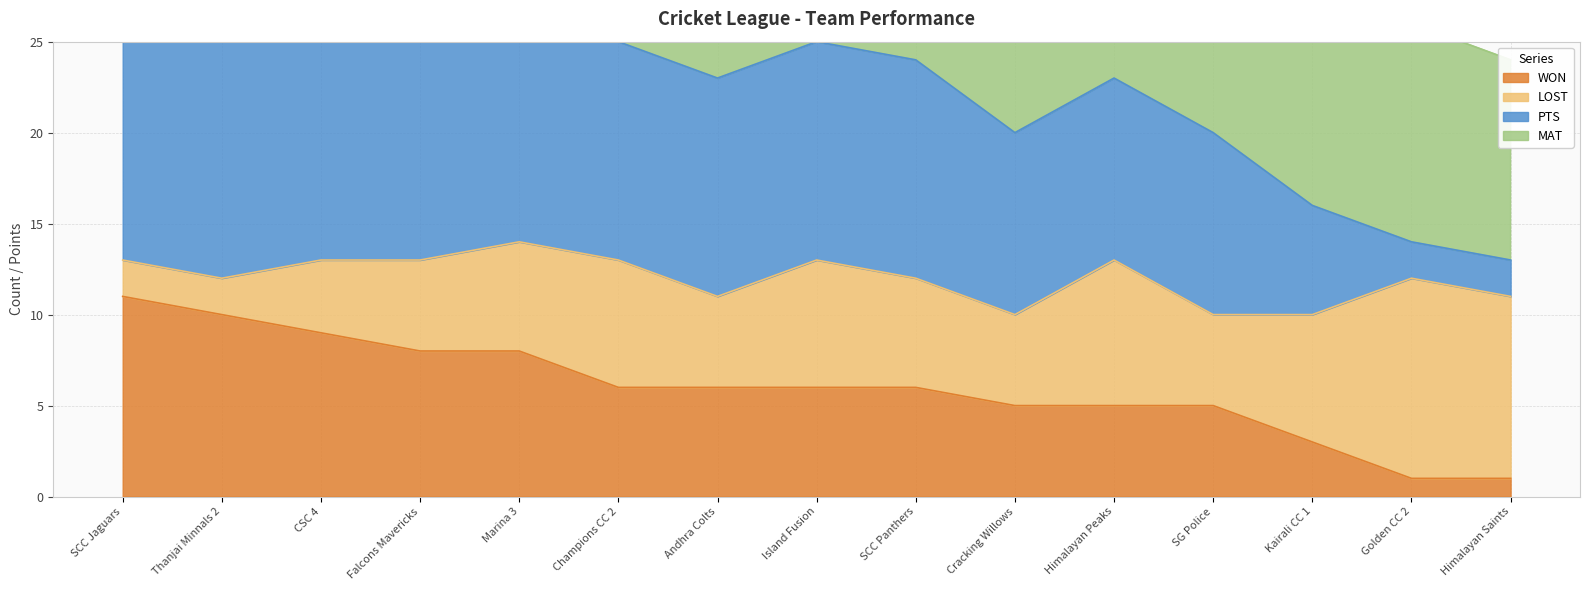

The MAT series shows 11 at Andhra Colts. True or false?

True